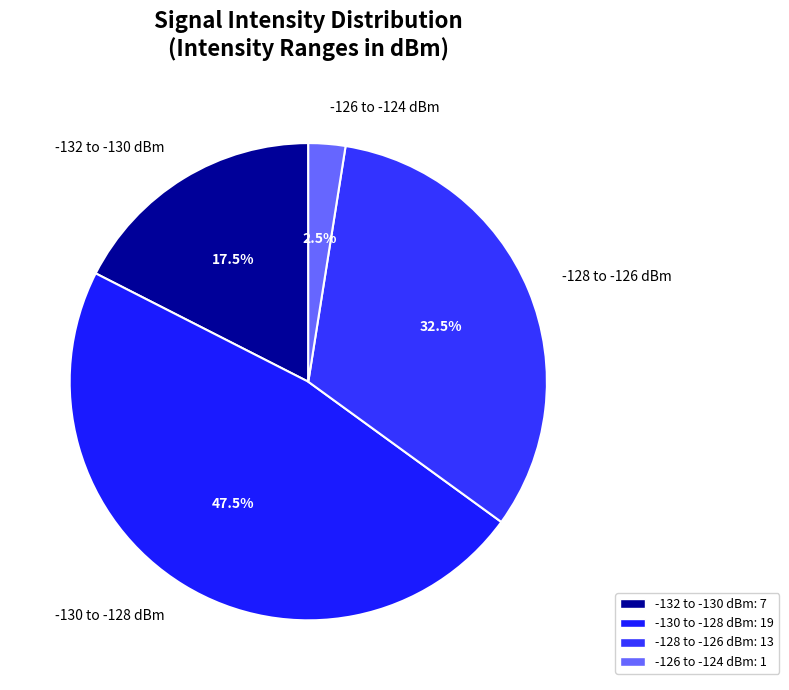

Does -128 to -126 dBm account for over 50% of the chart?

No